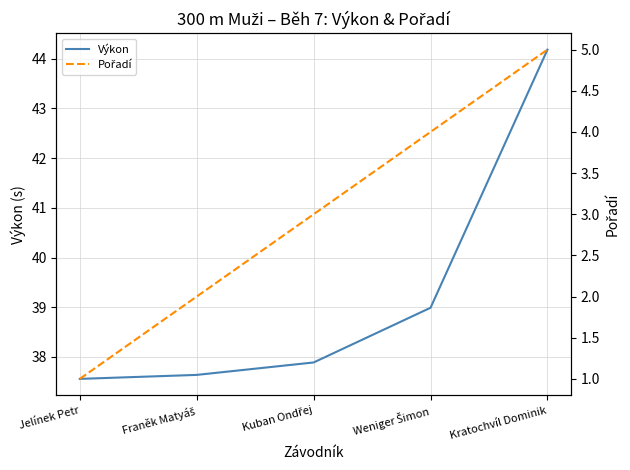

Is the value of Výkon at Weniger Šimon greater than the value of Pořadí at Jelínek Petr?

Yes